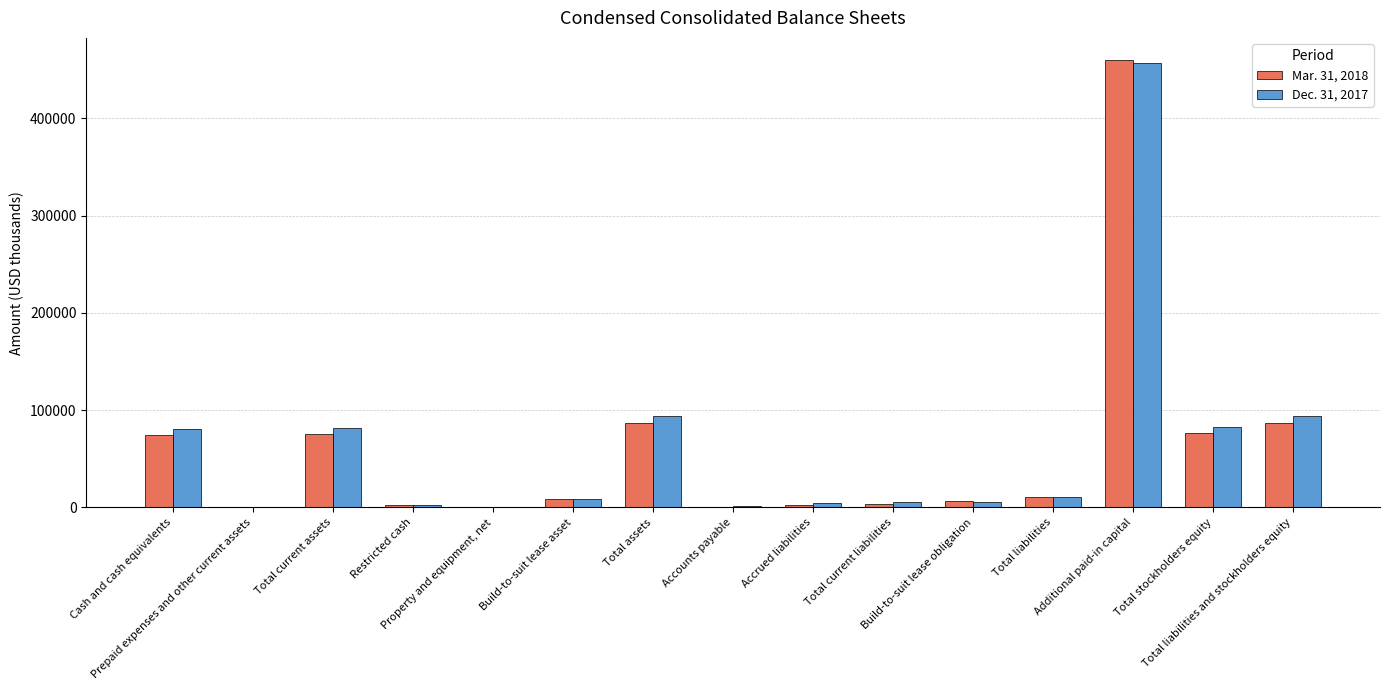

Are the bars grouped side by side (vs. stacked)?

Yes